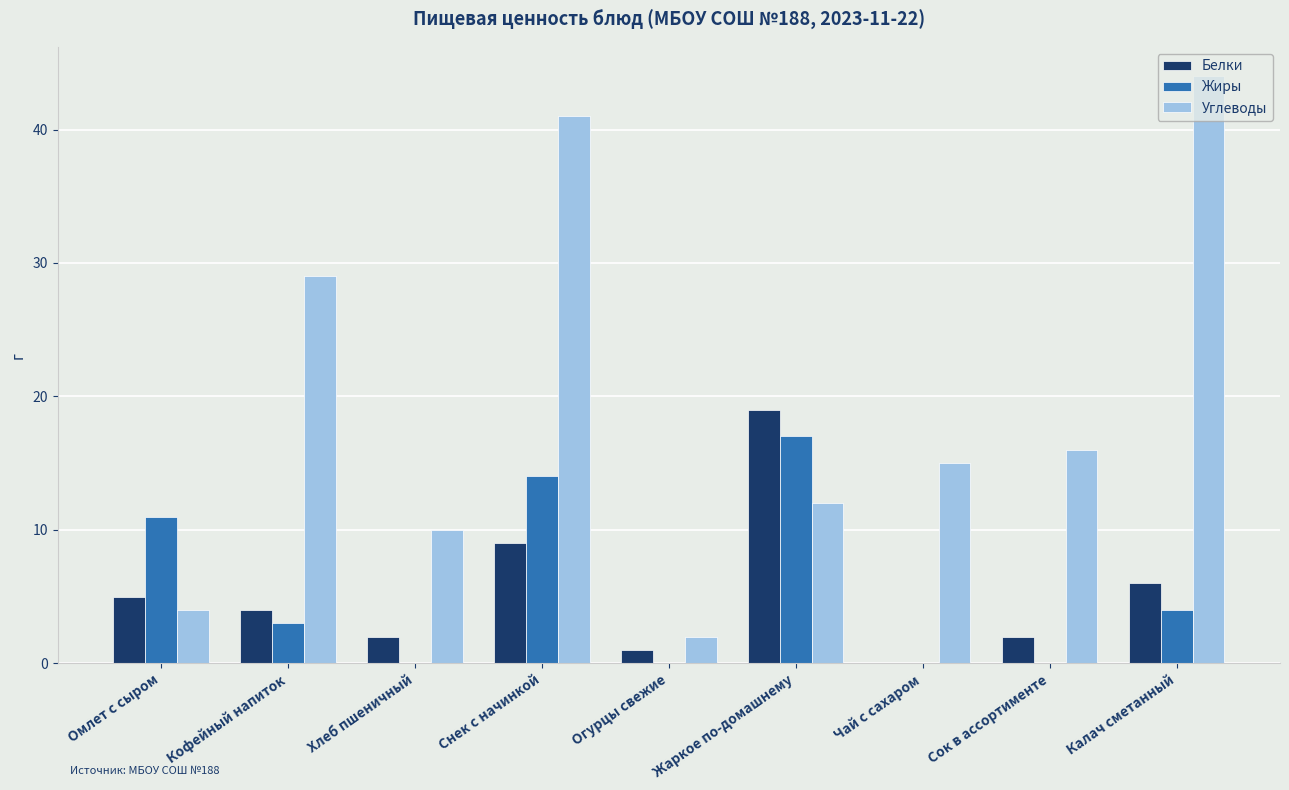

What are all the series names shown in the legend?

Белки, Жиры, Углеводы